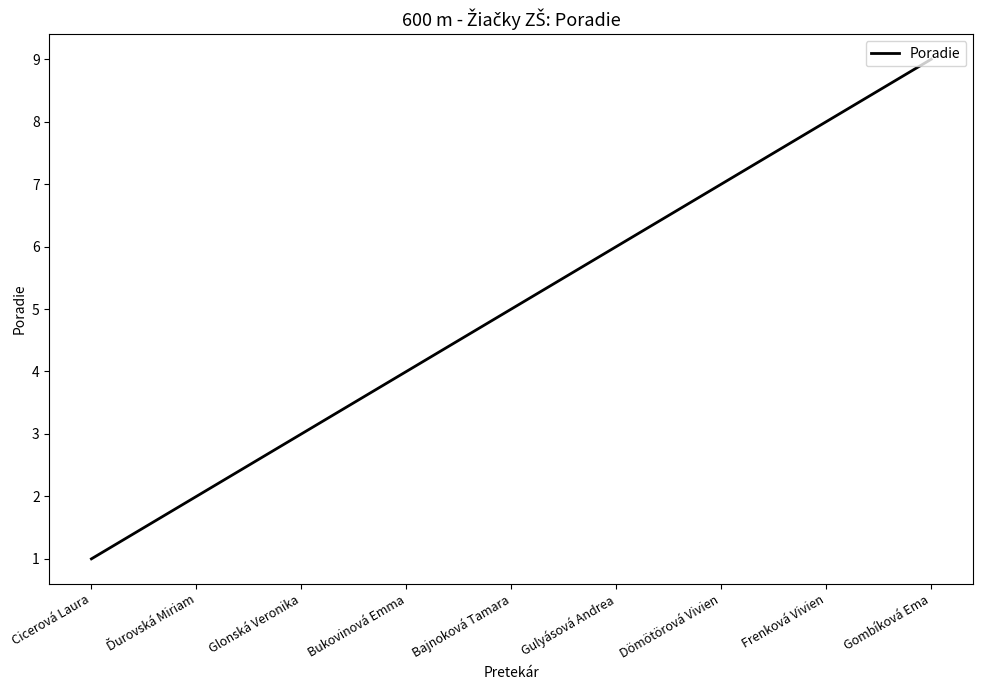

Reading left to right, what are all the values shown in this chart?

1	2	3	4	5	6	7	8	9